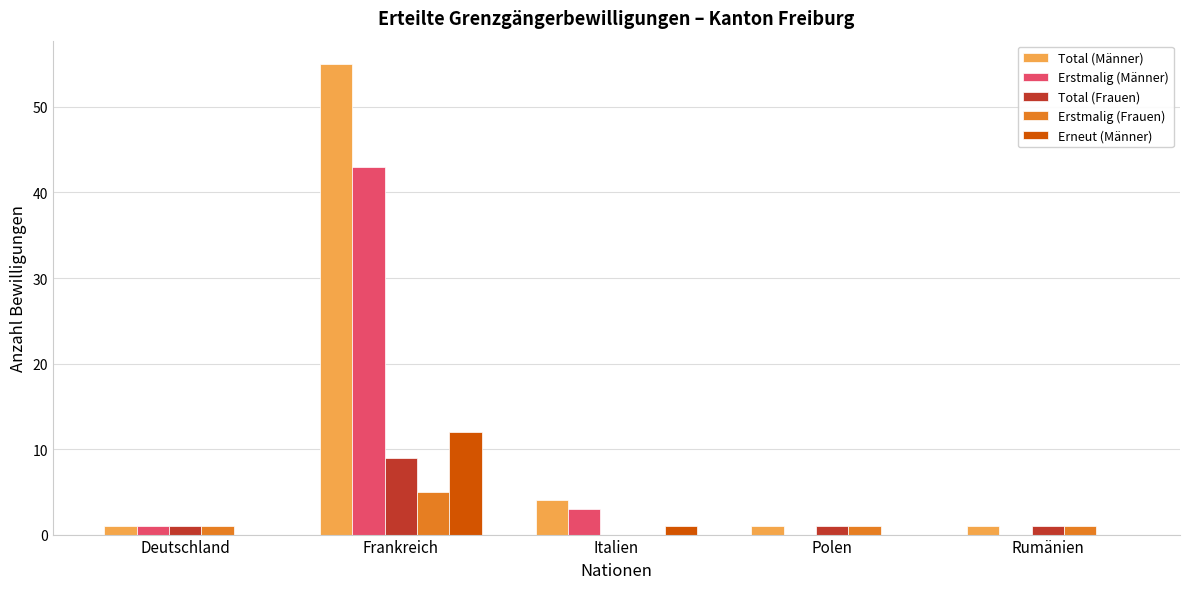

Reading left to right, transcribe all the data shown in this chart.

Total (Männer): Deutschland=1	Frankreich=55	Italien=4	Polen=1	Rumänien=1
Erstmalig (Männer): Deutschland=1	Frankreich=43	Italien=3	Polen=0	Rumänien=0
Total (Frauen): Deutschland=1	Frankreich=9	Italien=0	Polen=1	Rumänien=1
Erstmalig (Frauen): Deutschland=1	Frankreich=5	Italien=0	Polen=1	Rumänien=1
Erneut (Männer): Deutschland=0	Frankreich=12	Italien=1	Polen=0	Rumänien=0